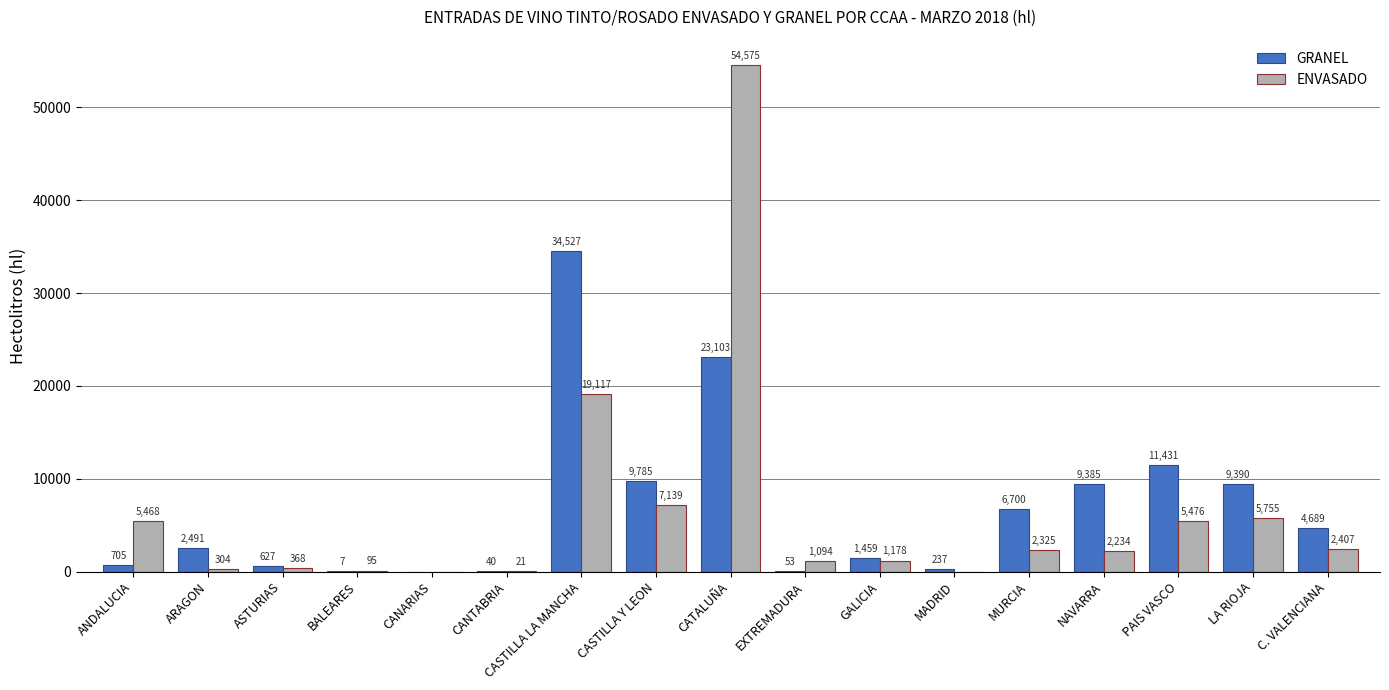

Where does the ENVASADO series first go above 2234?

ANDALUCIA